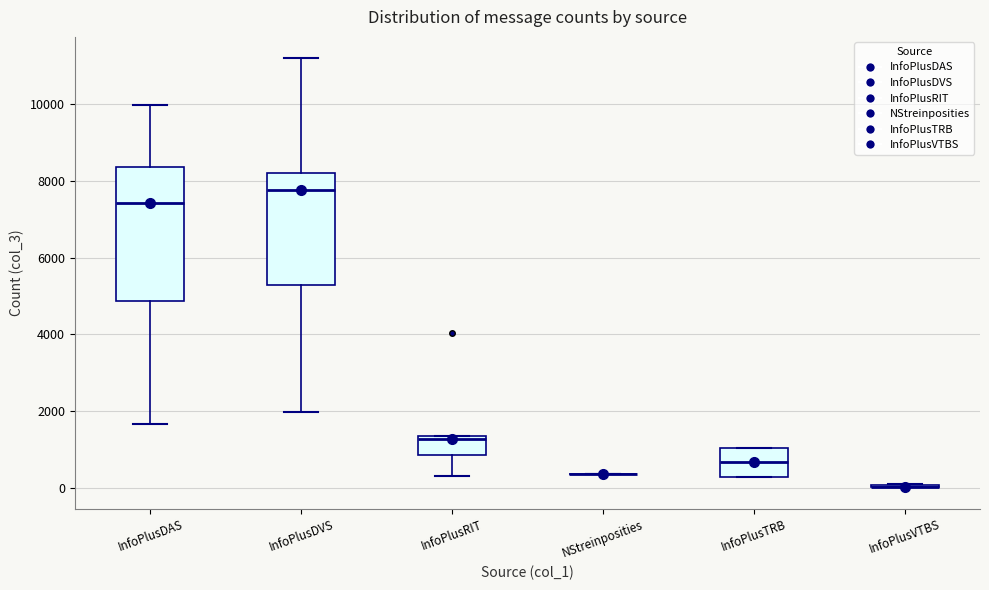

Where is the lower edge of the box for InfoPlusDAS on the y-axis? The values are not printed on the chart, so give them approximately, as read against the axis.

4800